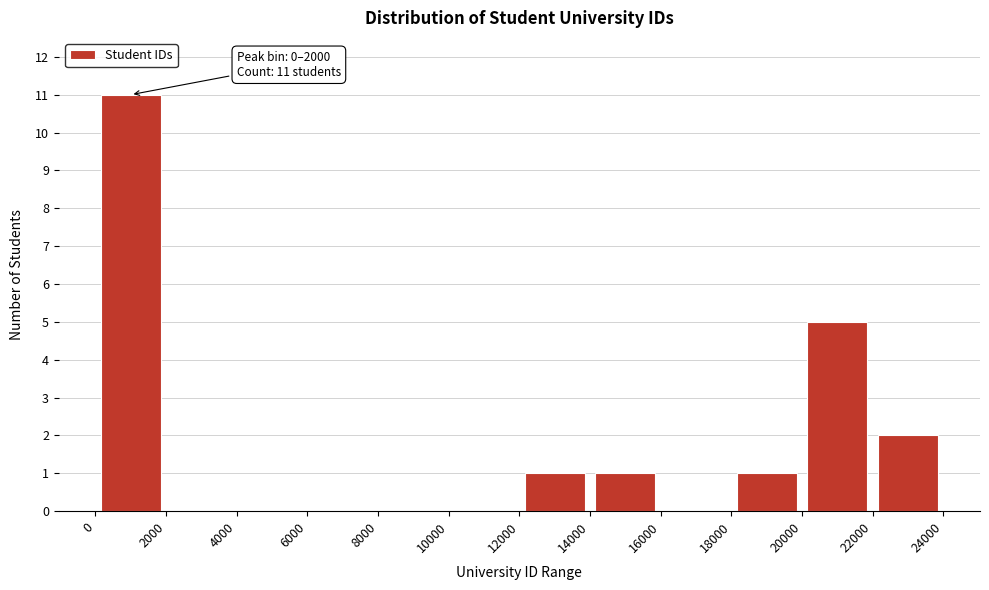

Which range on the x-axis has the tallest bar?

0 to 2000